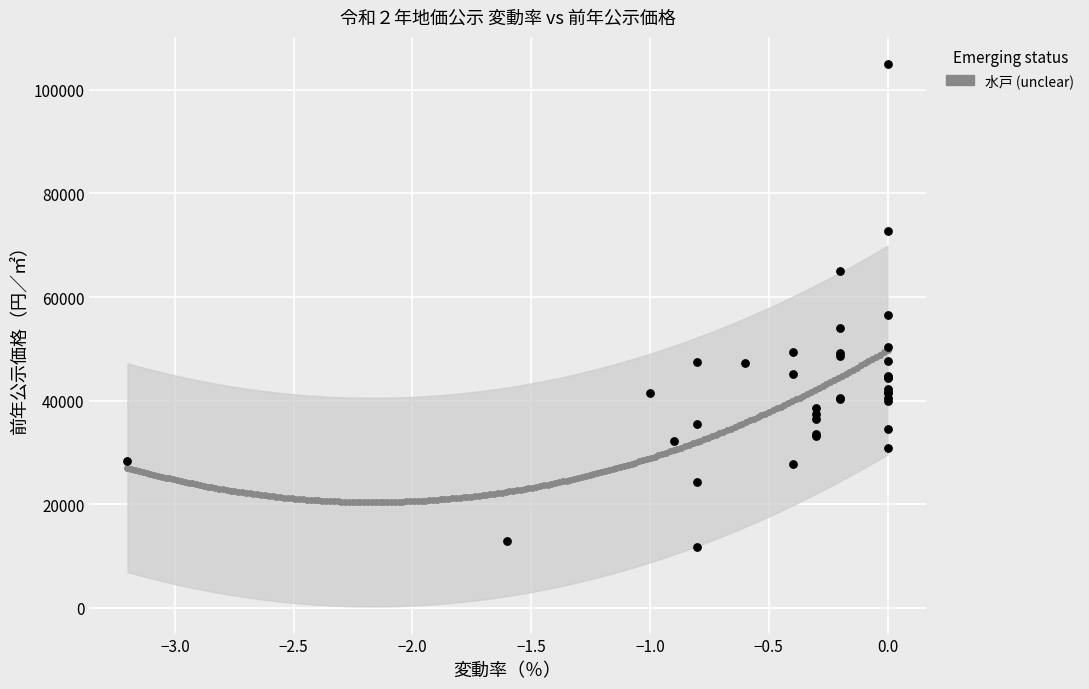

What Y value in the scatter plot is closest to 58400?

56500